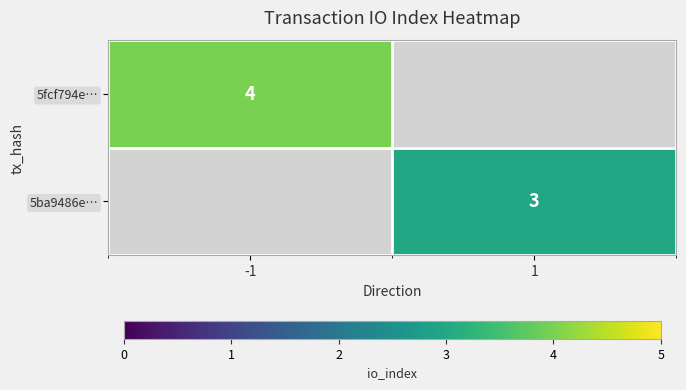

Is it true that 5ba9486e… equals 1 at 1?

False